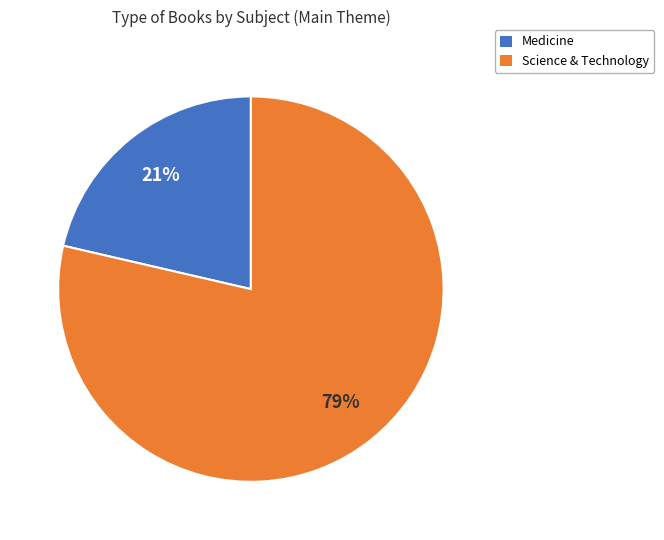

How many segments does this pie chart have?

2